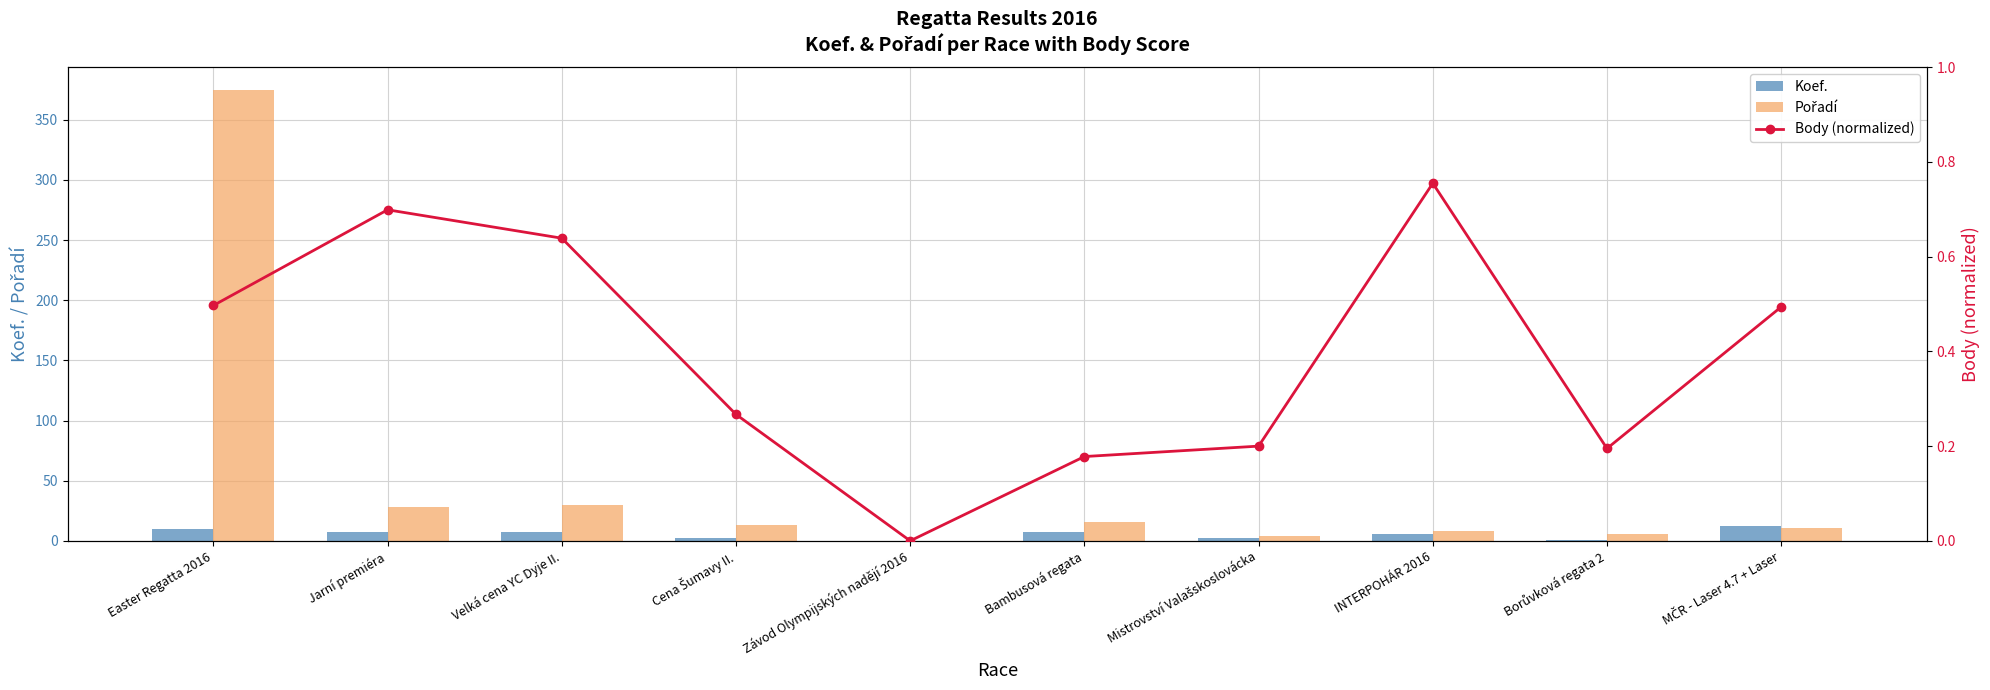

The value of Body (normalized) at Easter Regatta 2016 is 0.5. True or false?

True